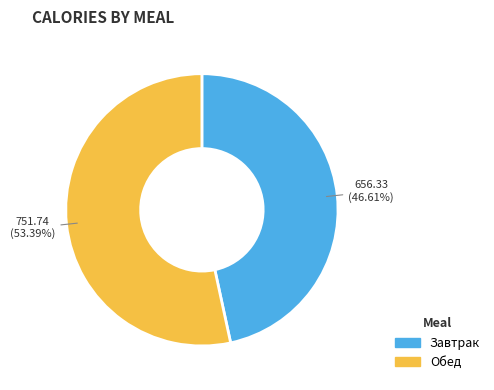

Rank the categories by value from highest to lowest.

Обед, Завтрак